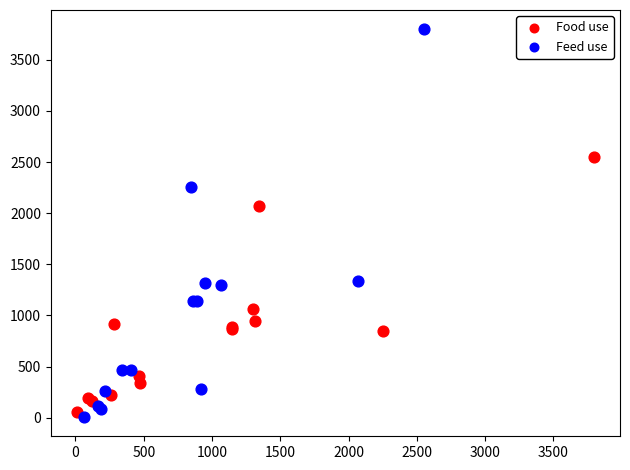

Which series has the largest Y range (max minus min)?

Feed use